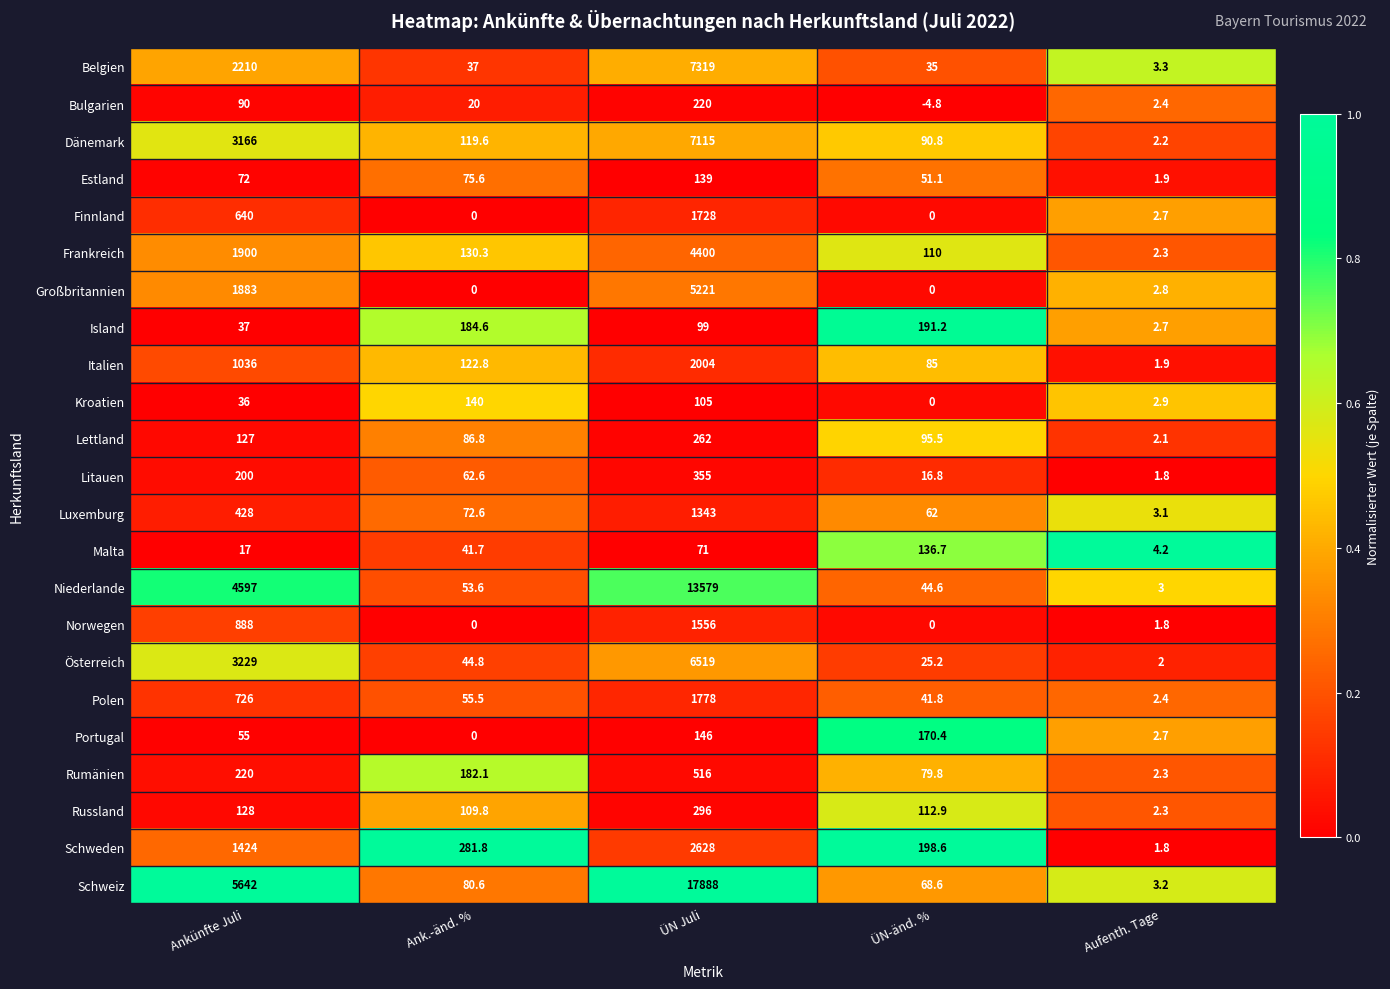

Which series changed the most between Ankünfte Juli and Ank.-änd. %?

Schweiz